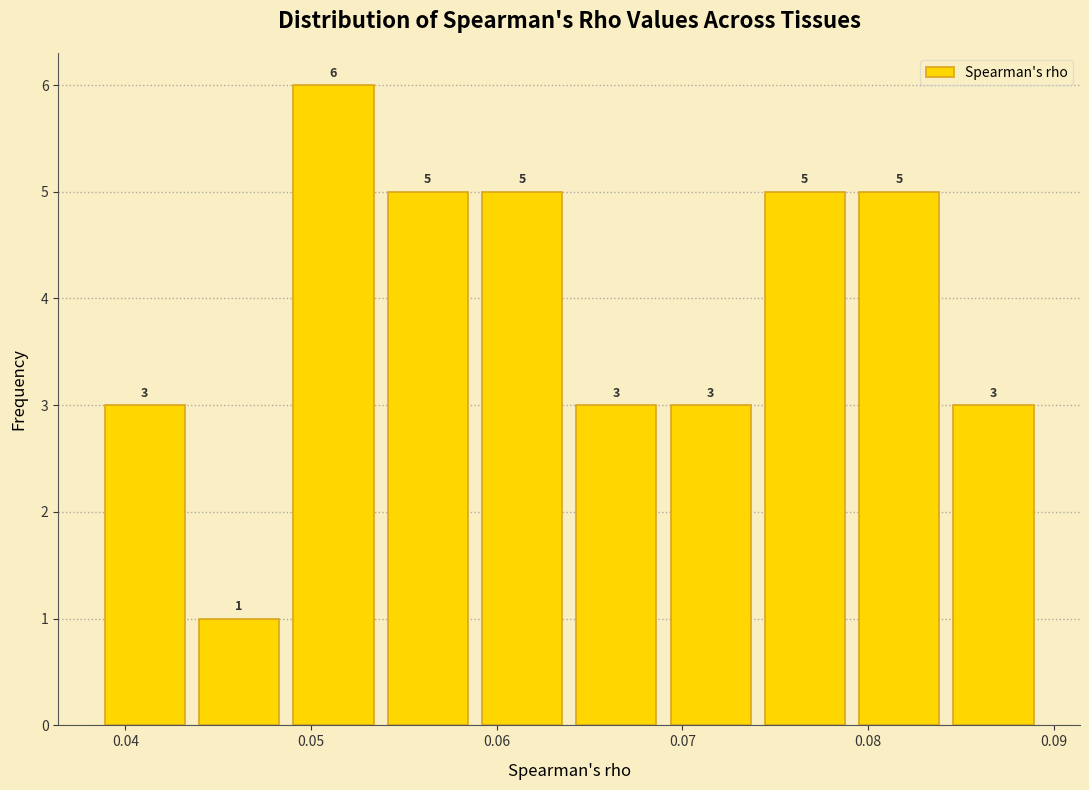

Which range on the x-axis has the tallest bar?

0.049 to 0.054